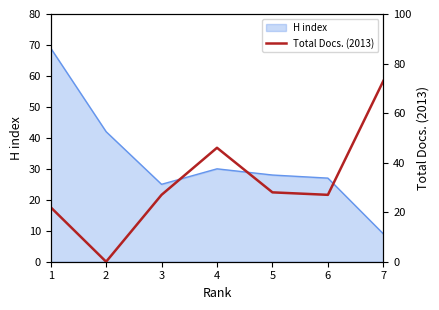

How many values are above zero?

6